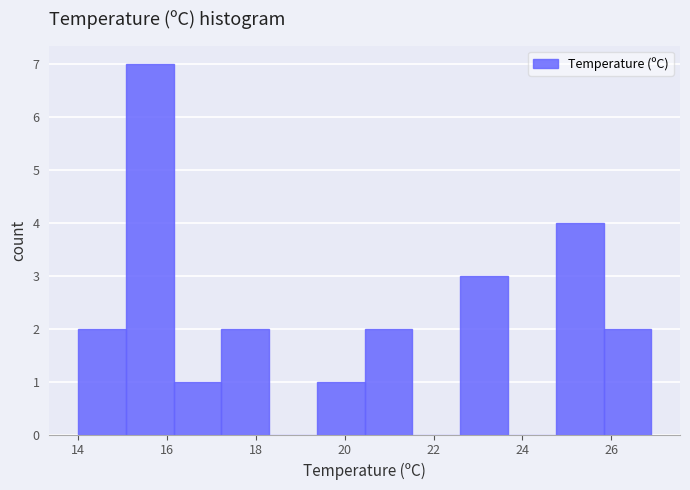

What is the height of the bar covering 24.8 to 25.8 on the x-axis? Neither the bar edges nor the heights are printed on the chart, so give them approximately, as read against the axes.

4